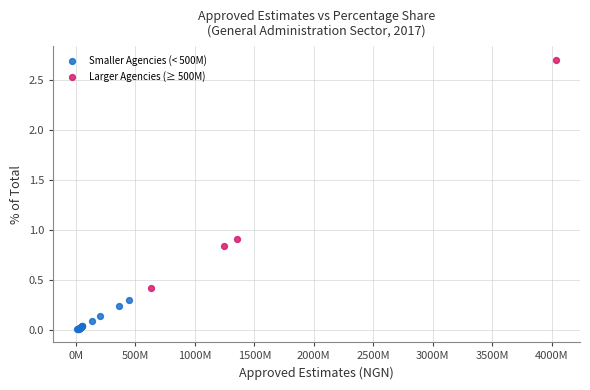

Which series reaches the maximum Y coordinate?

Larger Agencies (≥ 500M)